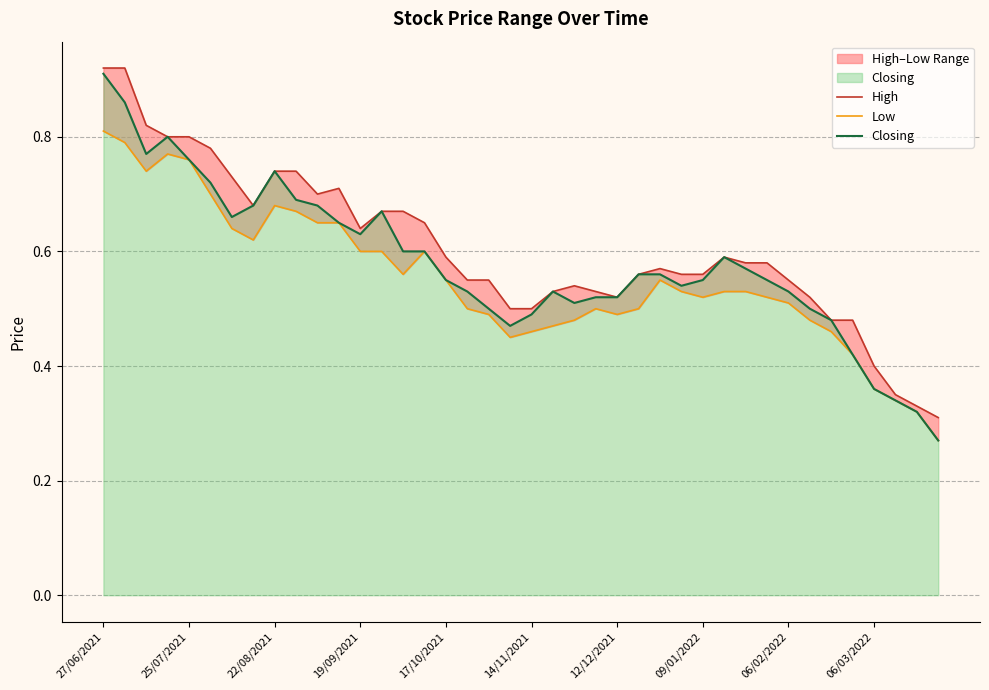

Where is the first local maximum for High?

11